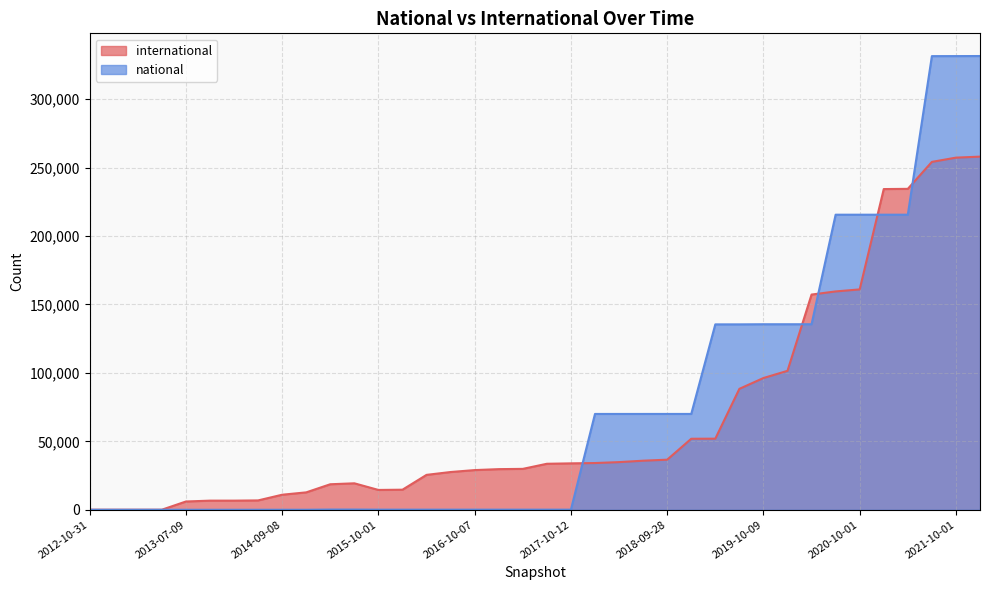

How many times do national and international cross each other?

5